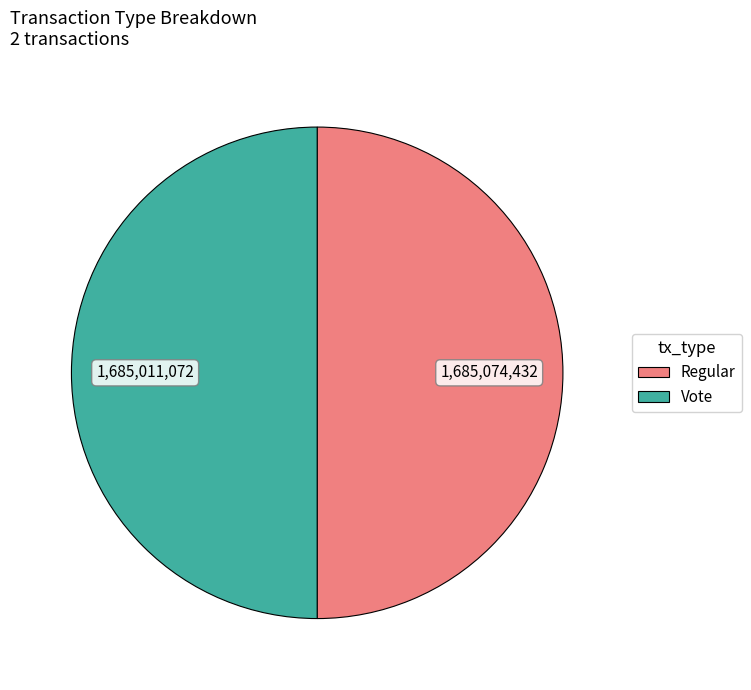

True or false: Vote accounts for 50% of the total.

True